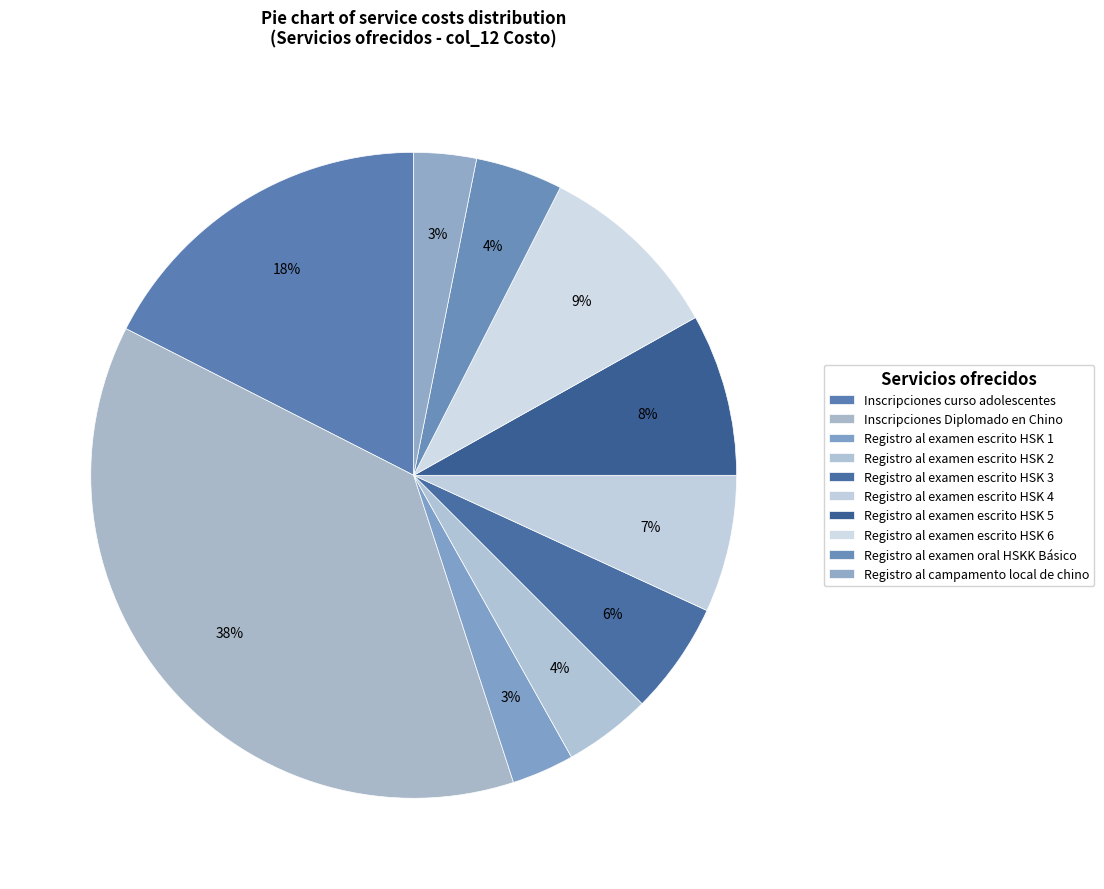

What is the largest slice in the pie chart?

Inscripciones Diplomado en Chino